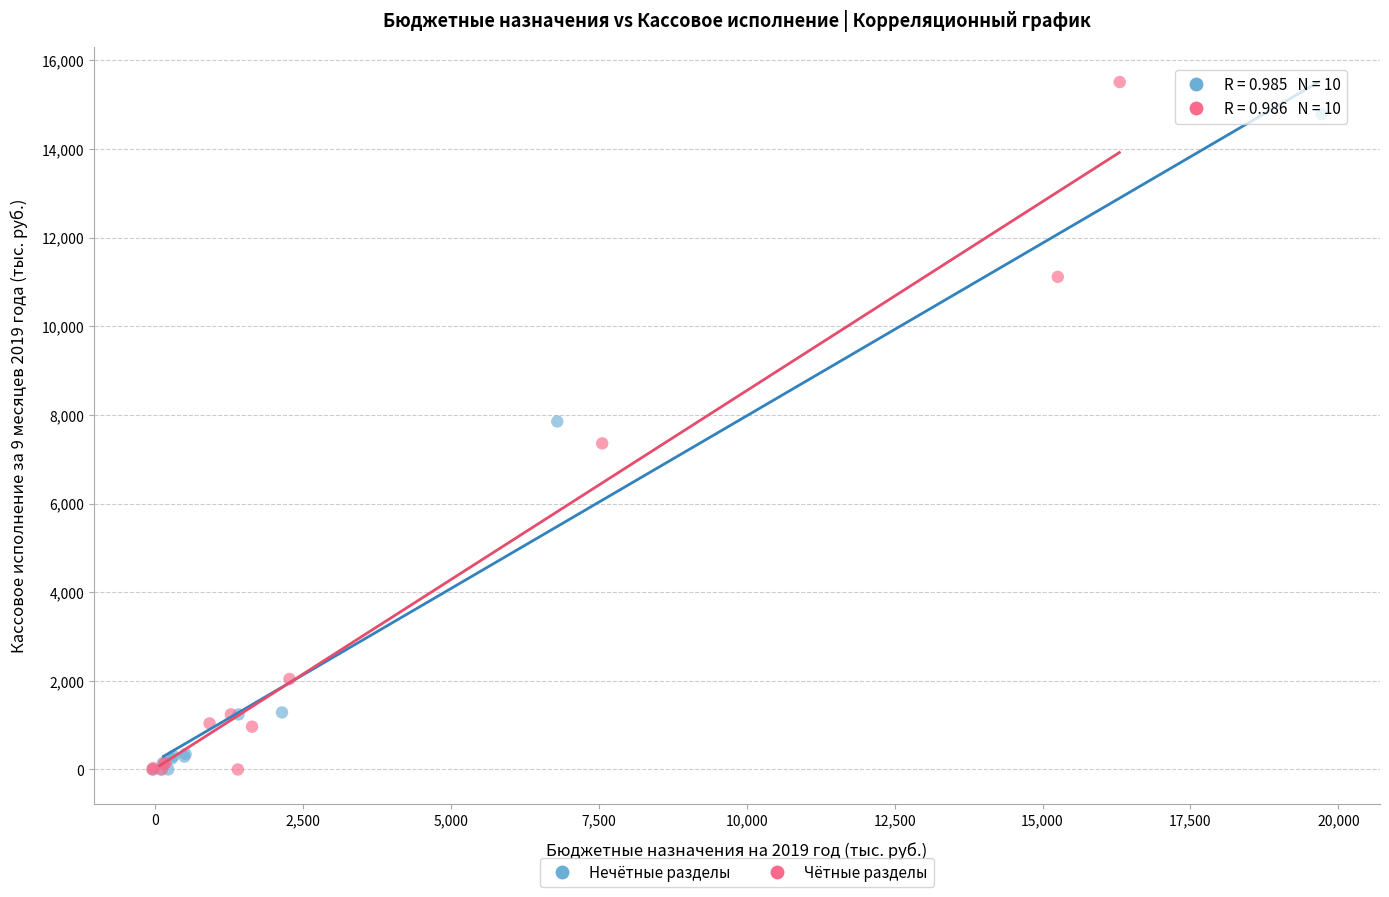

Which series reaches the maximum Y coordinate?

Чётные разделы